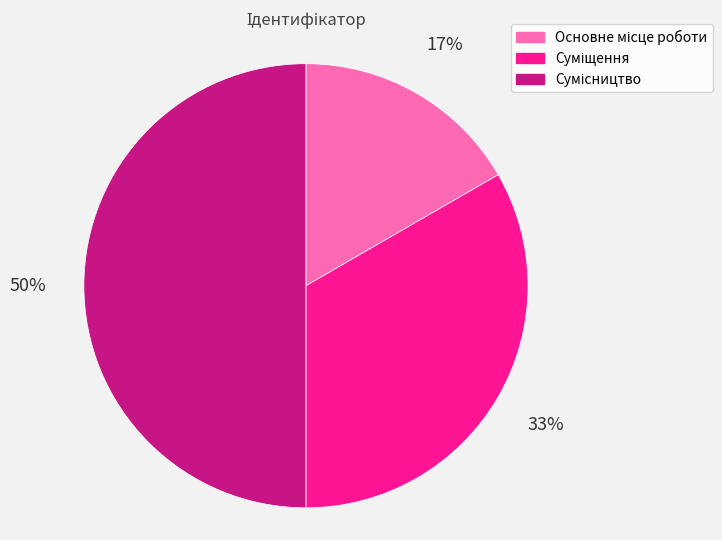

To the nearest percent, what is the average slice percentage?

33%